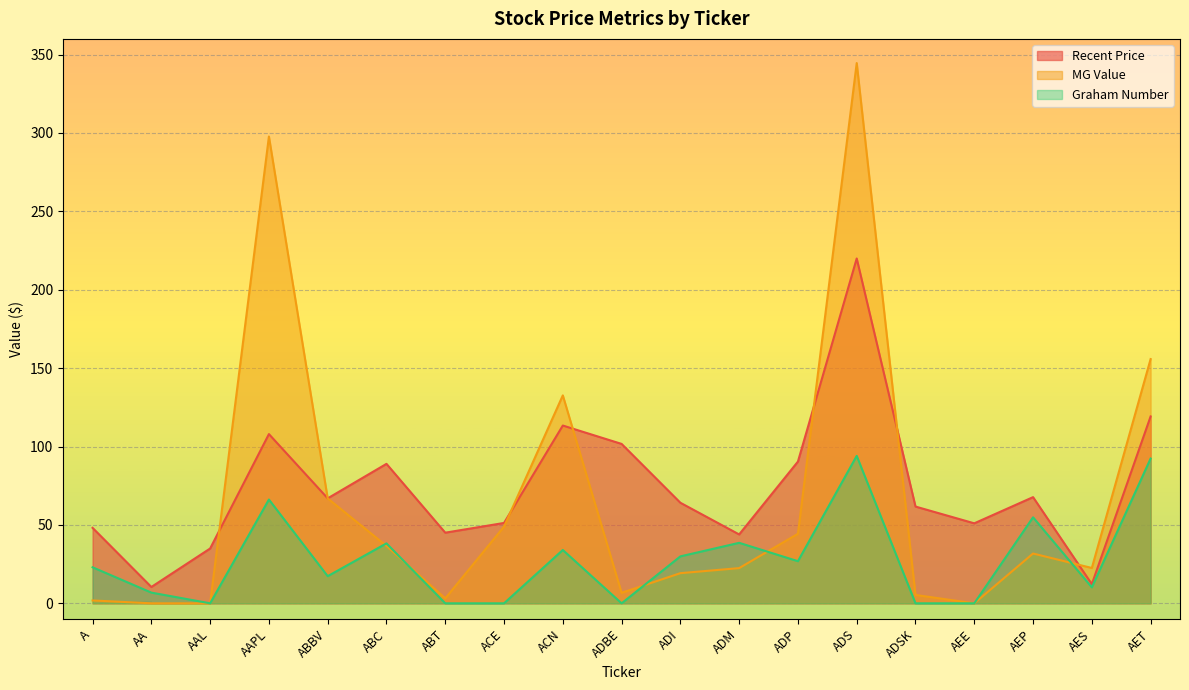

What position from the left is AA?

2